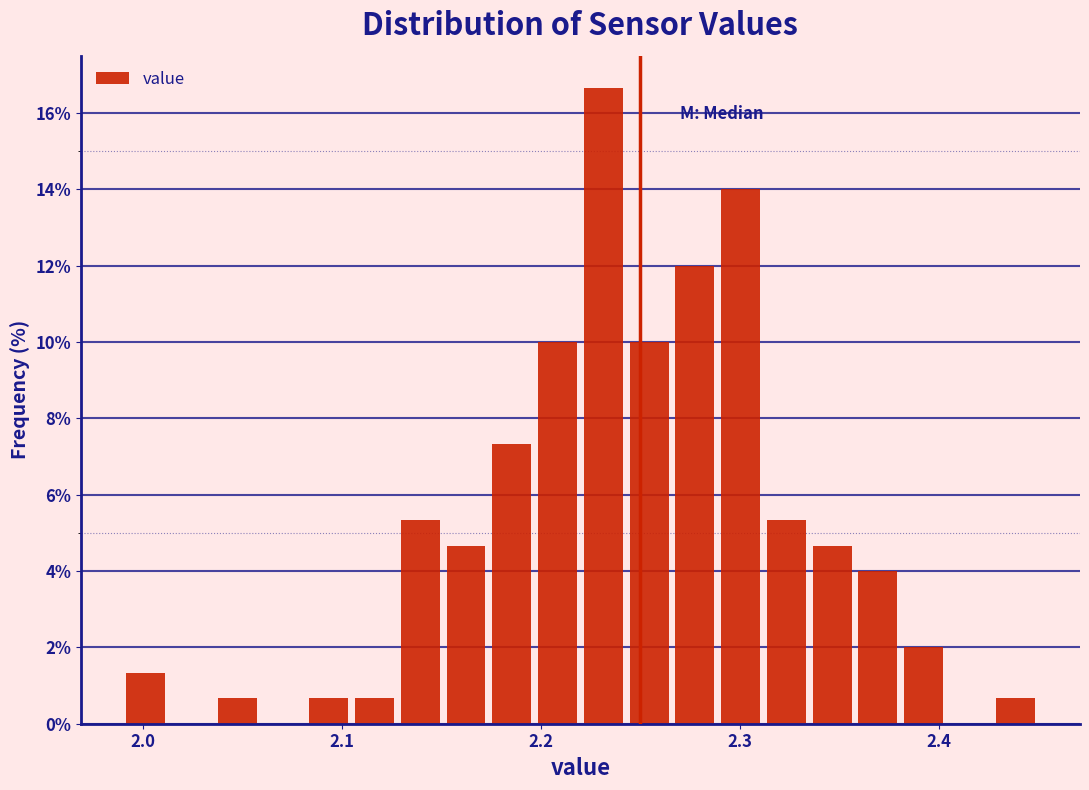

Around what value on the x-axis is the tallest bar? Give the approximate position of its centre, as read against the axis.

2.23